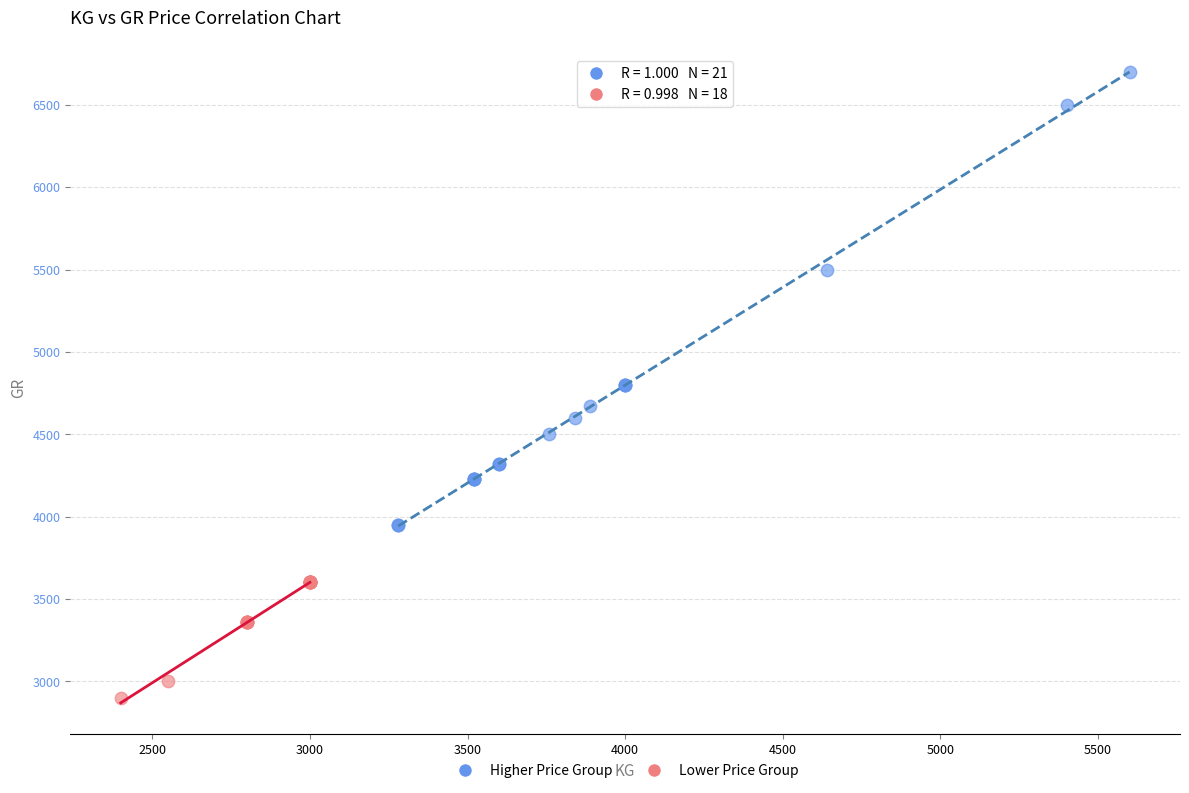

Which series contains the highest Y value?

Higher Price Group